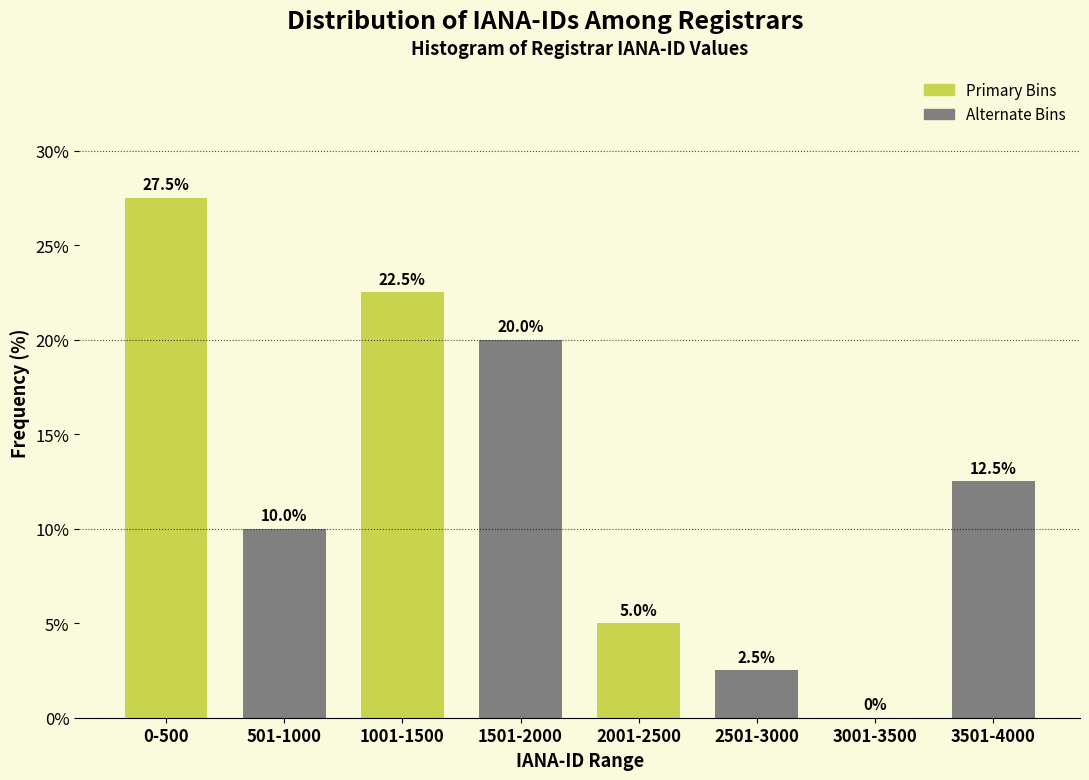

Reading left to right, transcribe all the data shown in this chart.

0-500=27.5	501-1000=10.0	1001-1500=22.5	1501-2000=20.0	2001-2500=5.0	2501-3000=2.5	3001-3500=0.0	3501-4000=12.5